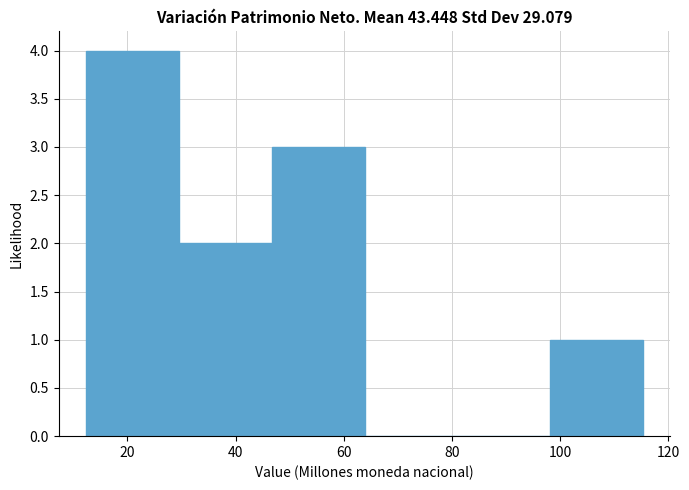

Reading left to right, list every bar in this chart as the range it spans on the x-axis followed by its height. Neither the bar edges nor the heights are printed on the chart, so give them approximately, as read against the axes.

12 to 30: 4
30 to 46: 2
46 to 64: 3
64 to 82: 0
82 to 98: 0
98 to 116: 1